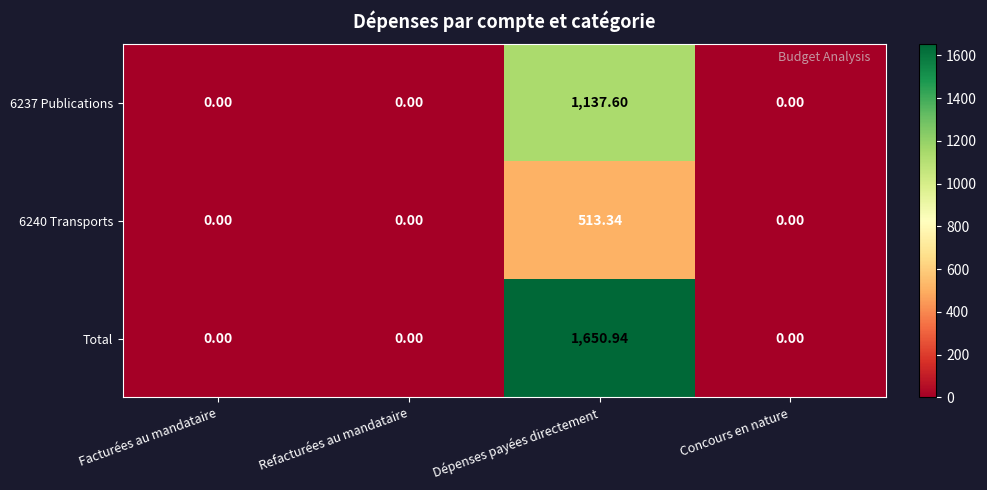

Which series changed the most between Dépenses payées directement and Concours en nature?

Total